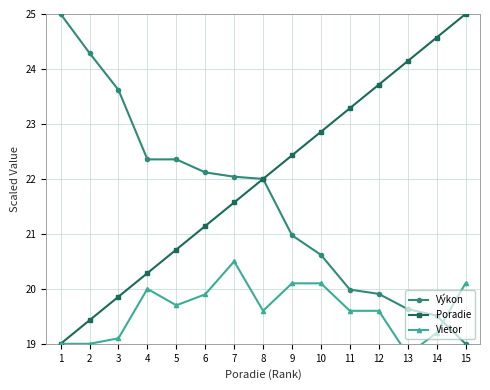

What is the difference between the maximum and minimum values in the Vietor series?

1.7